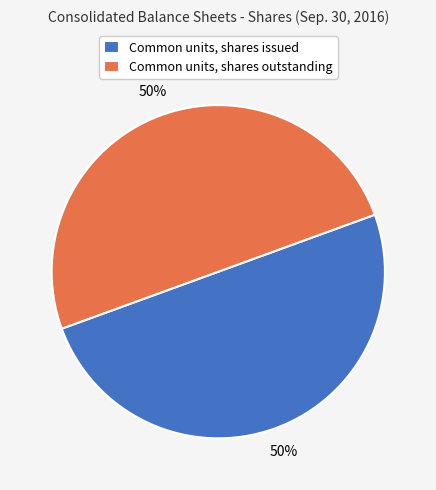

How many slices are in this pie chart?

2